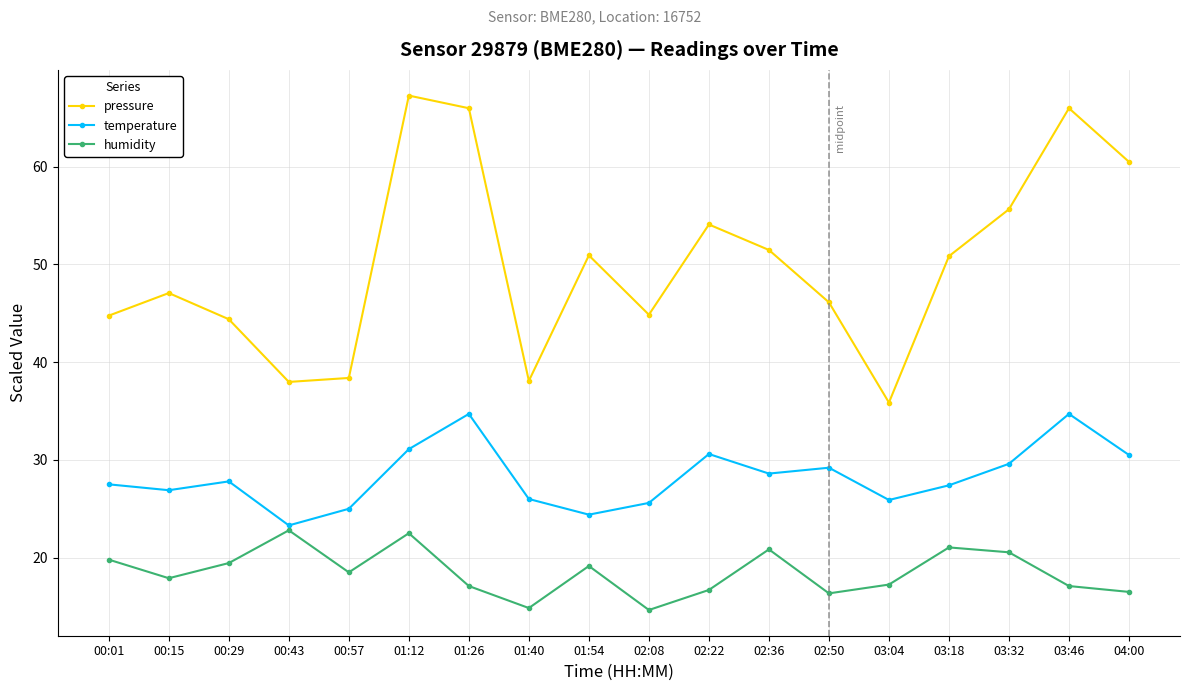

At which label does pressure first exceed 50?

01:12